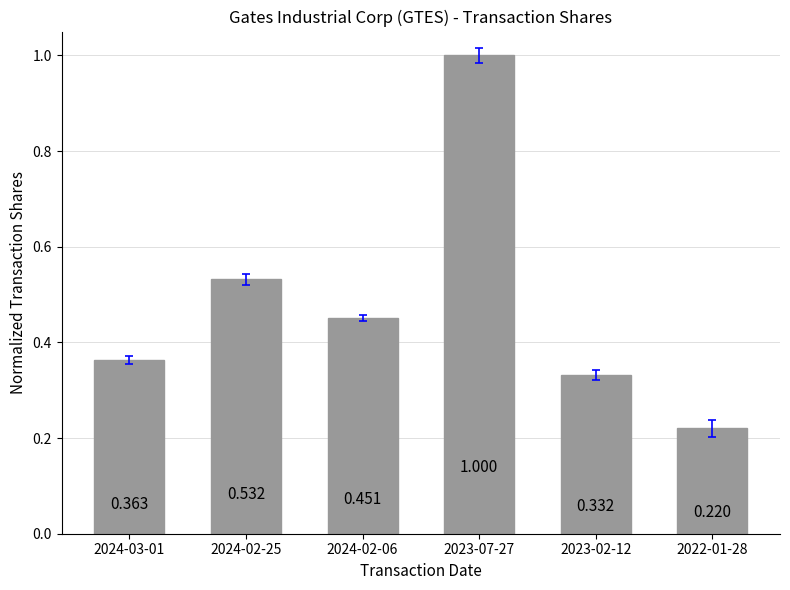

Count the number of categories in the chart.

6